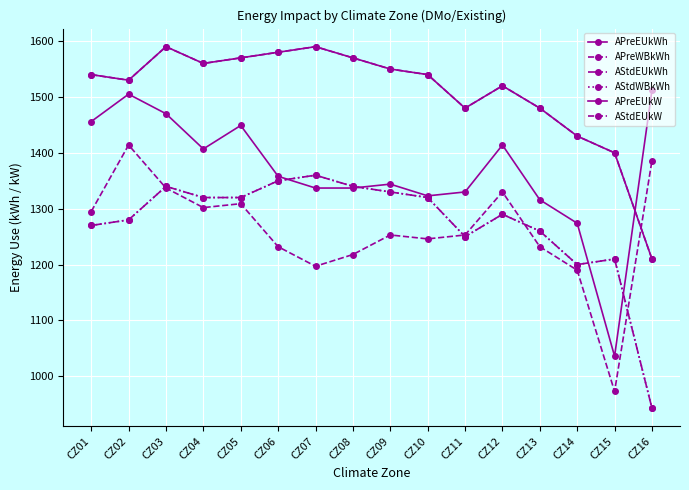

Where is the first local minimum for AStdEUkW?

CZ04